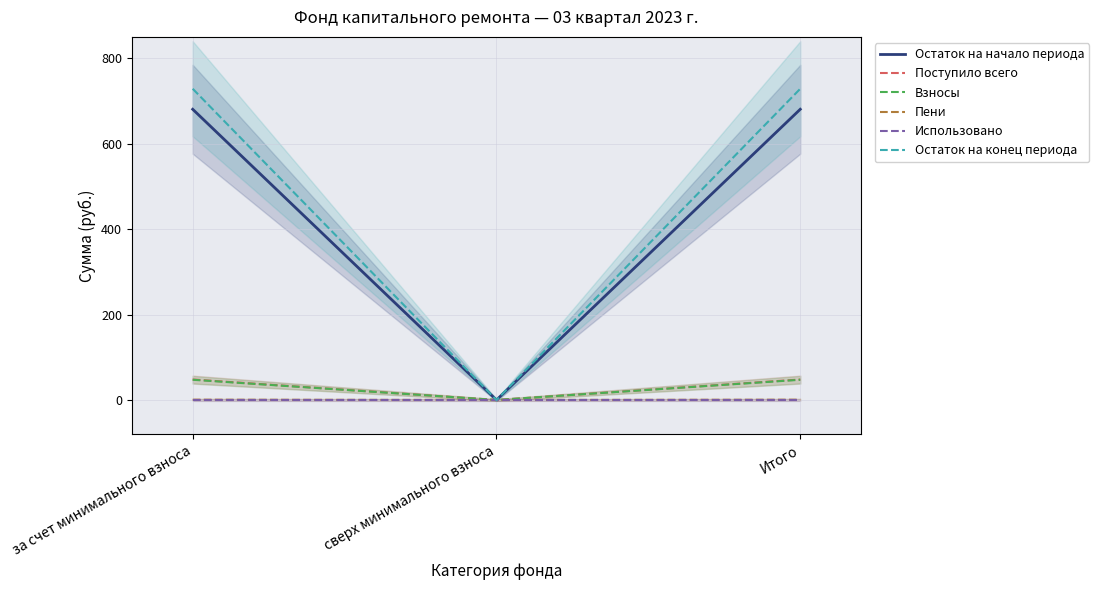

What is the label of the 3rd point from the right?

за счет минимального взноса